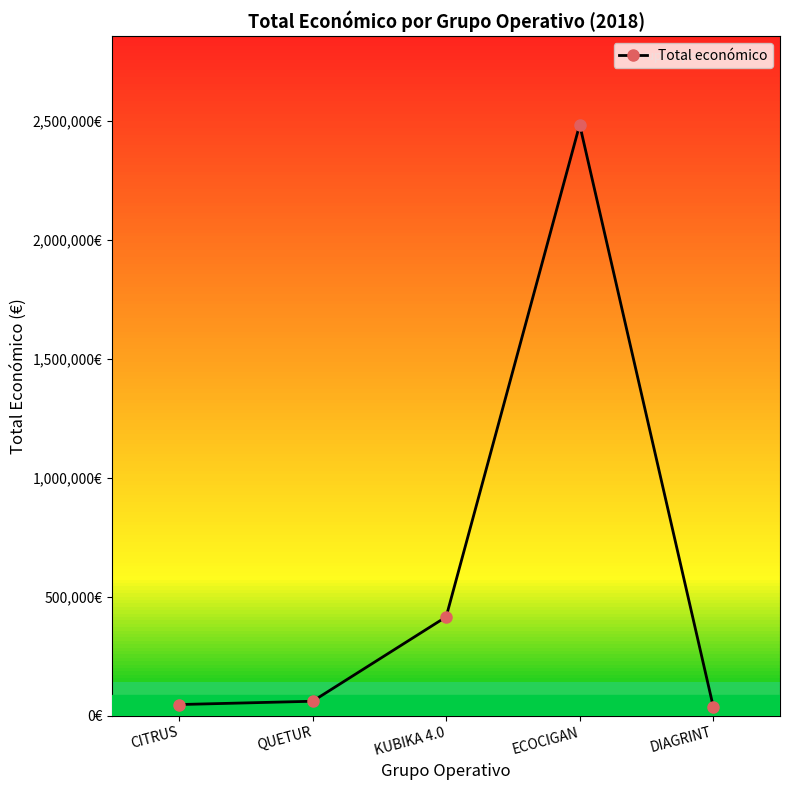

What is the label of the 3rd point from the right?

KUBIKA 4.0